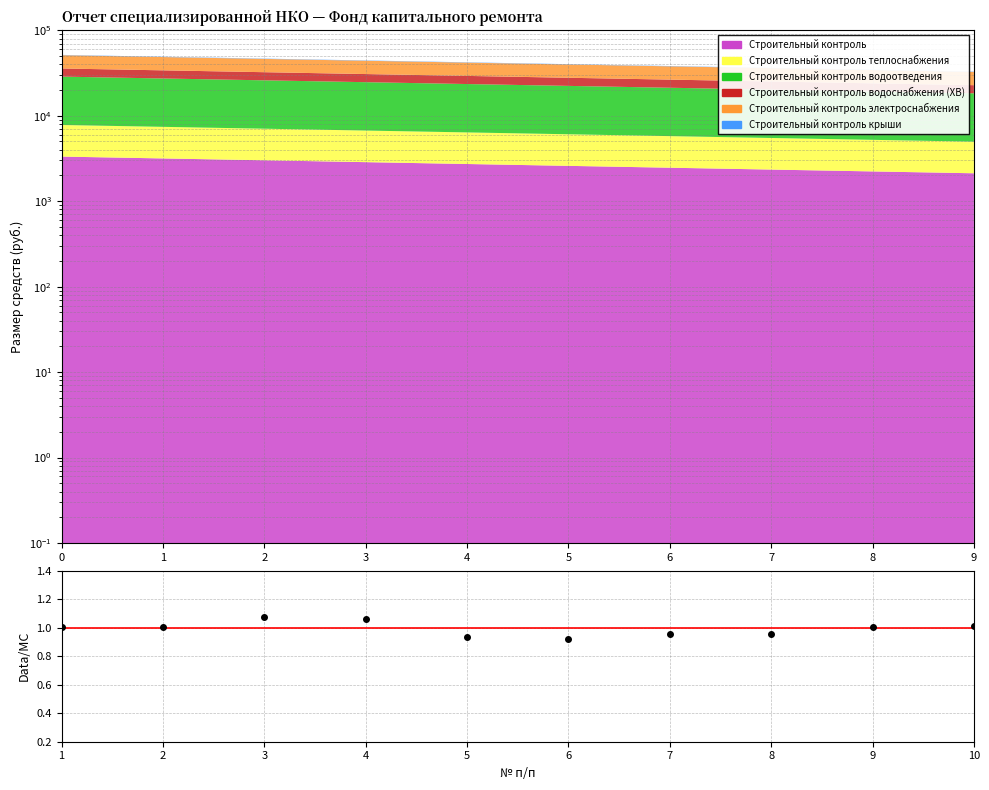

What is the value of the 4th point from the left?

1.1